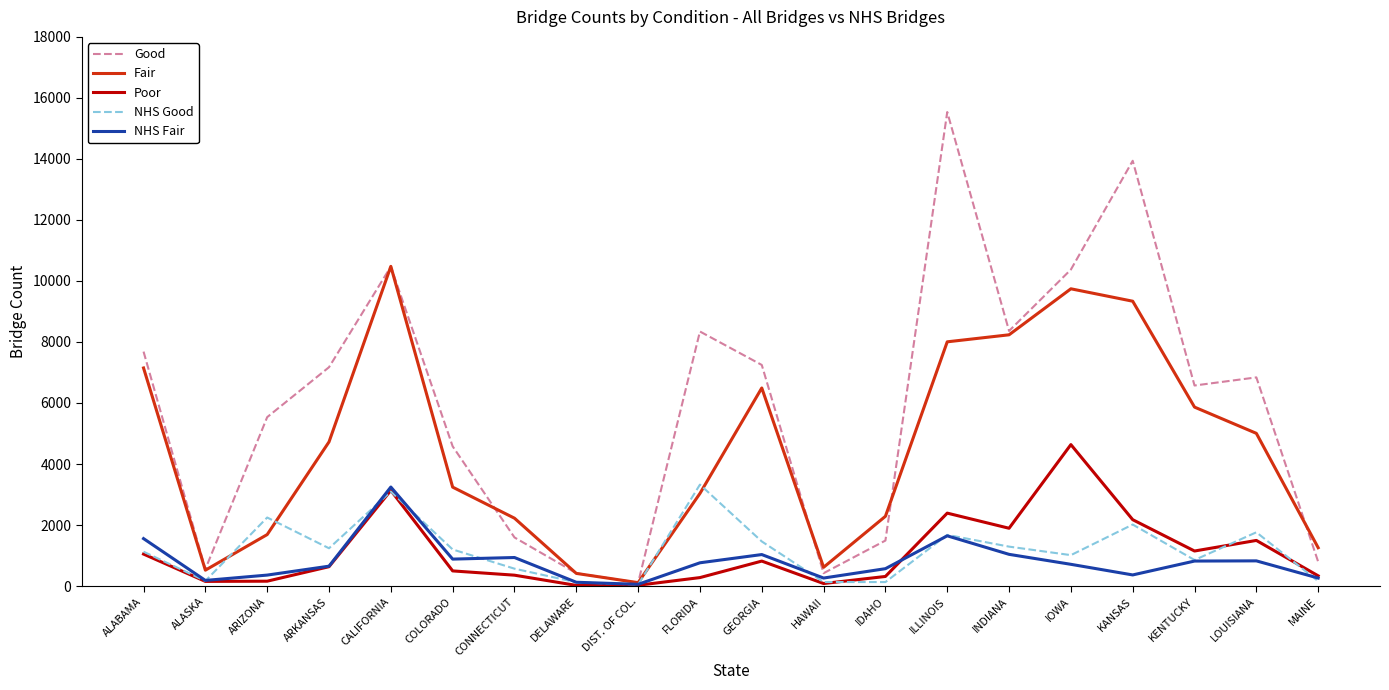

Is it true that Fair equals 414 at DELAWARE?

True